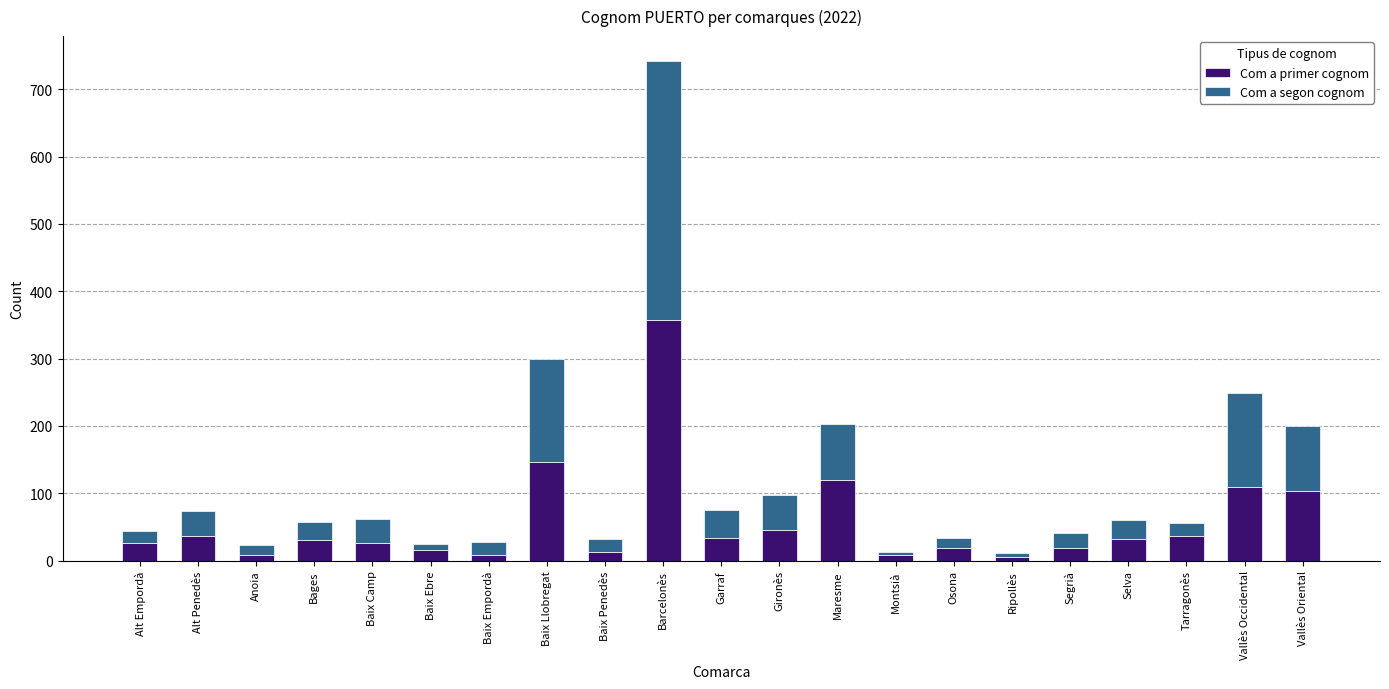

Does the chart contain stacked bars?

Yes